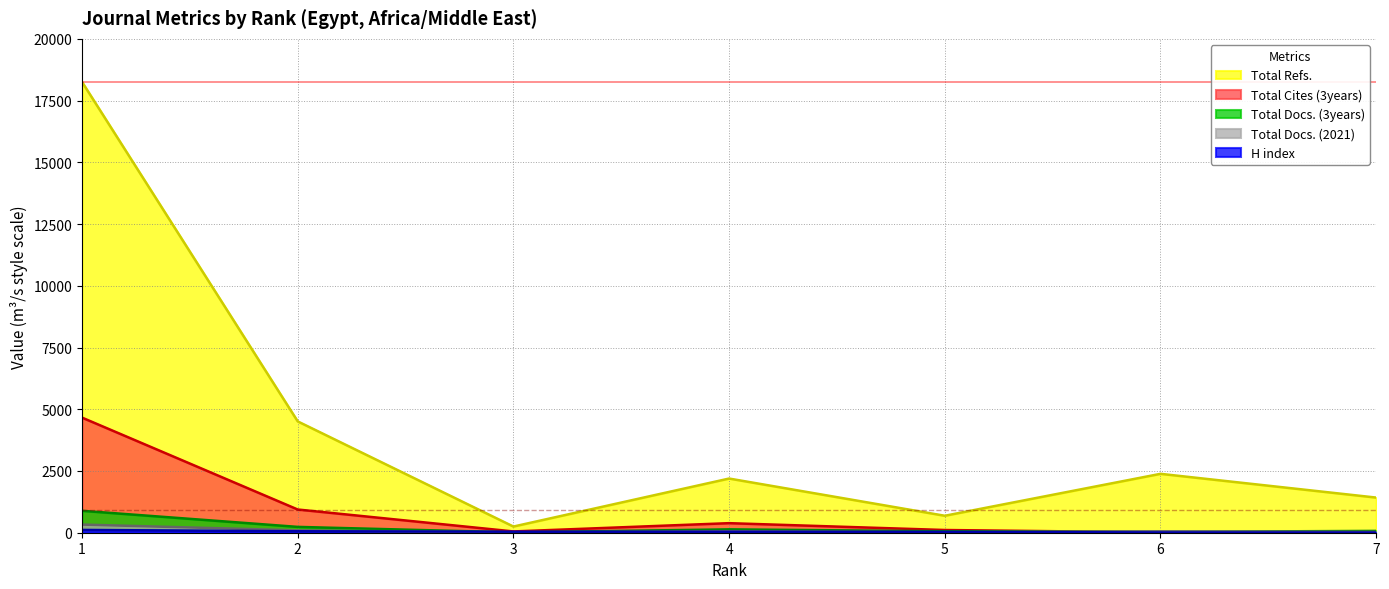

What are all the series names shown in the legend?

H index, Total Docs. (2021), Total Docs. (3years), Total Refs., Total Cites (3years)